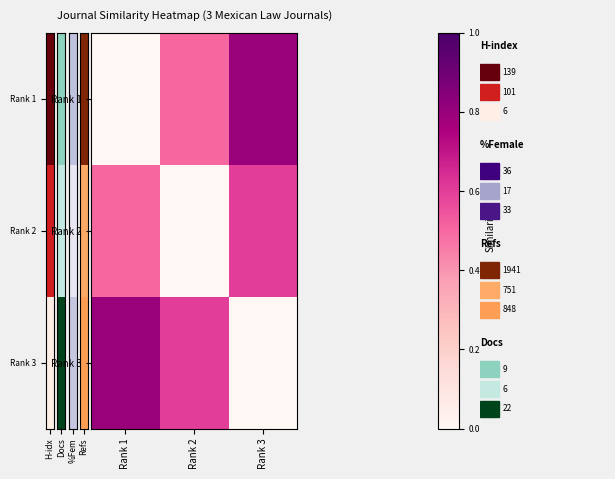

Reading left to right, list all the values displayed in this chart.

Rank 1: Rank 1=0.0	Rank 2=0.5	Rank 3=0.8
Rank 2: Rank 1=0.5	Rank 2=0.0	Rank 3=0.6
Rank 3: Rank 1=0.8	Rank 2=0.6	Rank 3=0.0